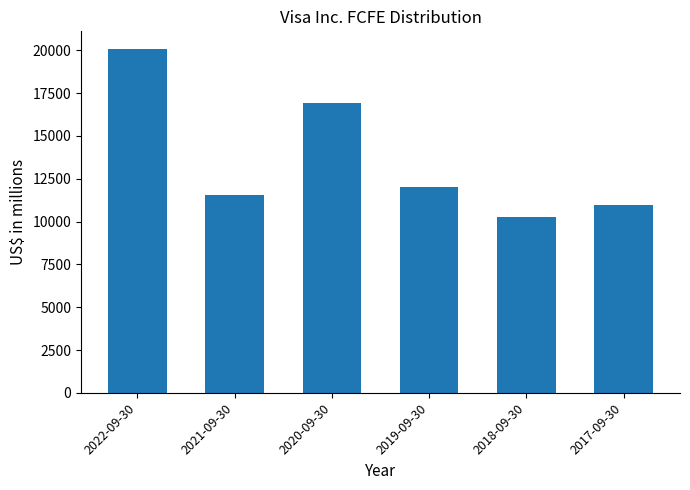

List the labels in order of value, largest first.

2022-09-30, 2020-09-30, 2019-09-30, 2021-09-30, 2017-09-30, 2018-09-30